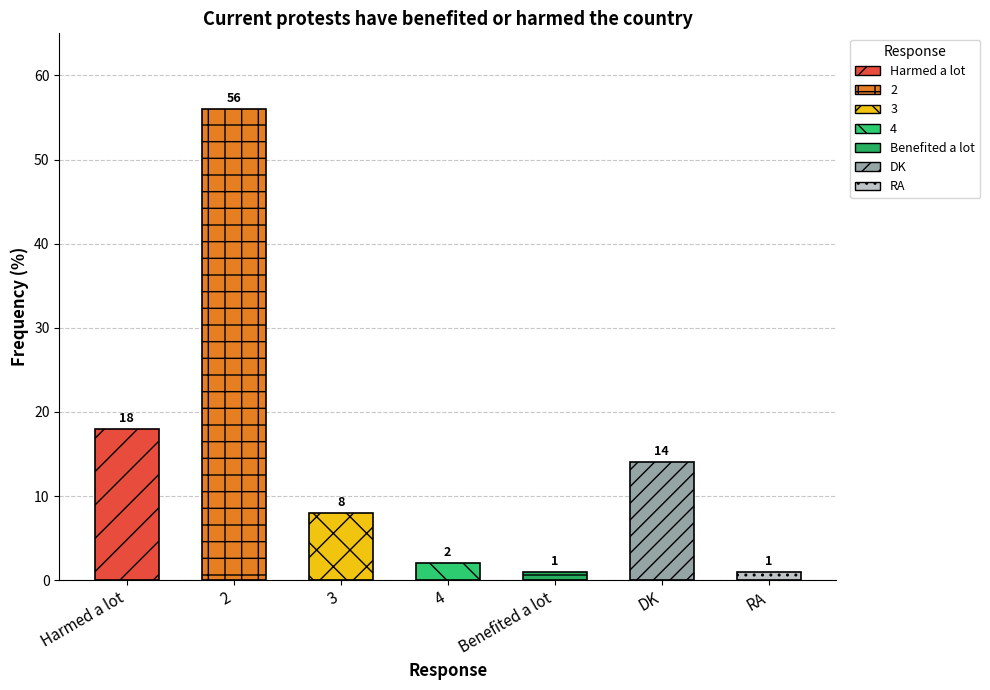

The value at 2 is 14. True or false?

False